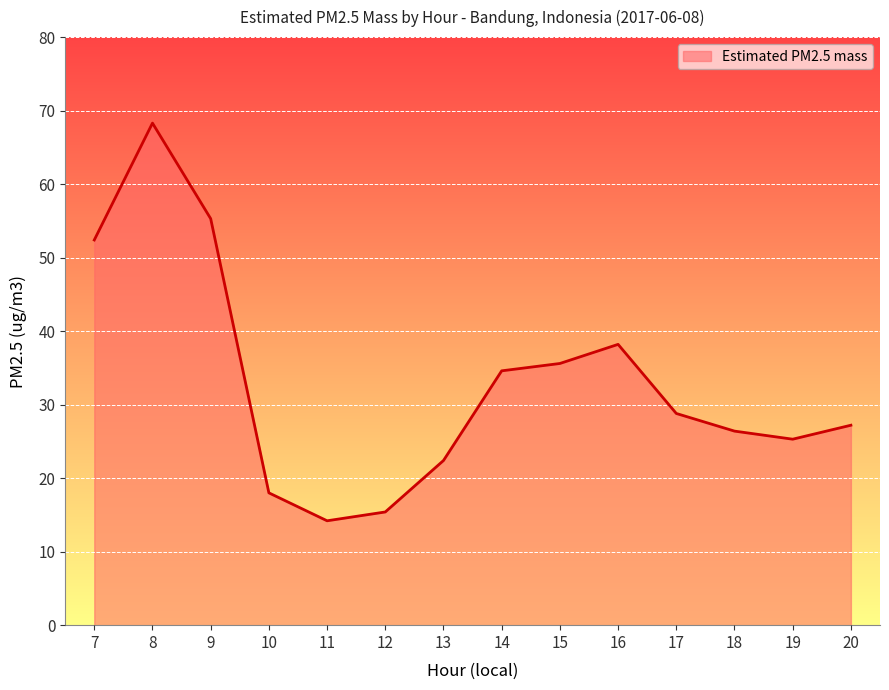

What is the change in value from 8 to 14?

-33.7